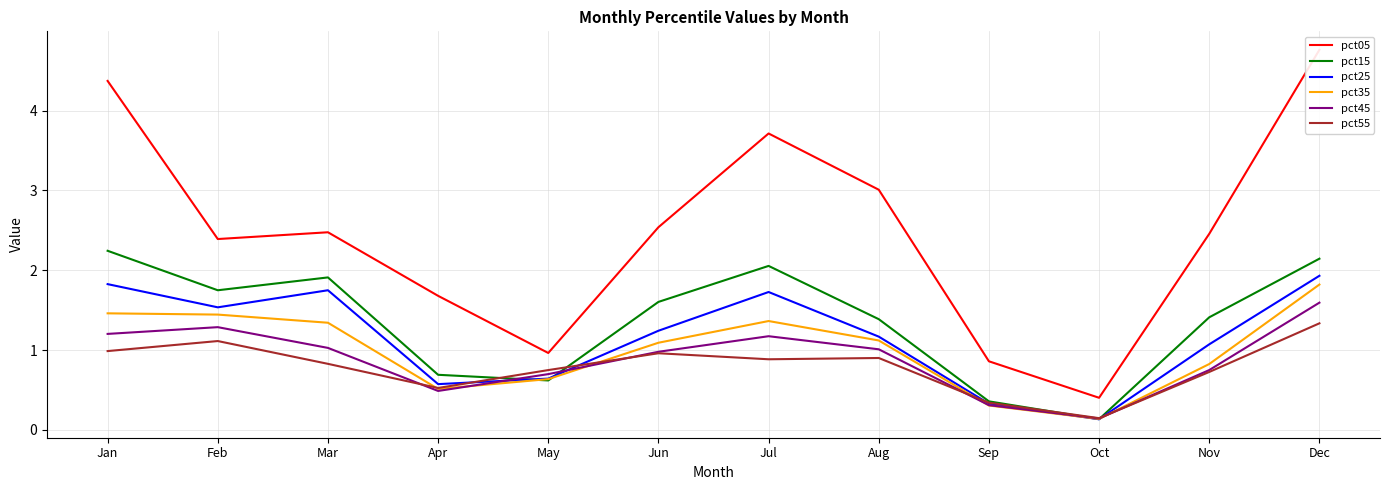

Does the chart have visible grid lines?

Yes